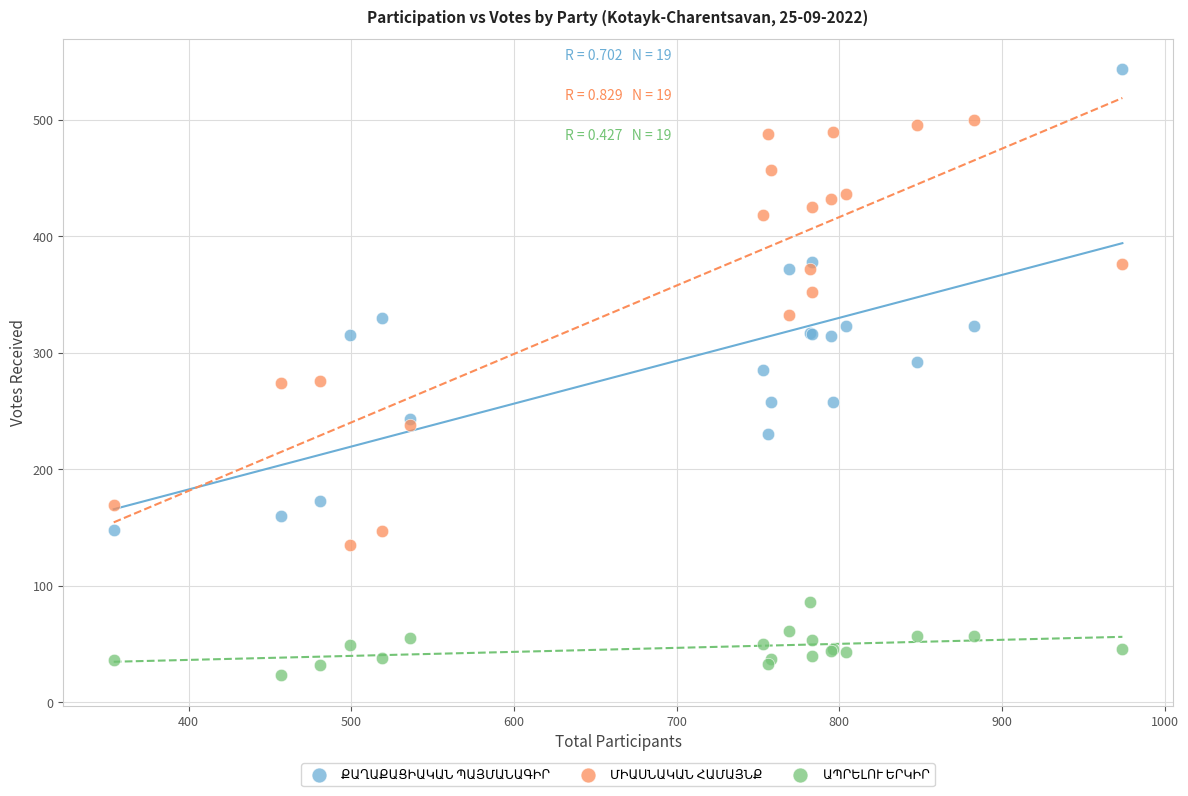

What is the X range (max minus min) for the scatter plot?

620